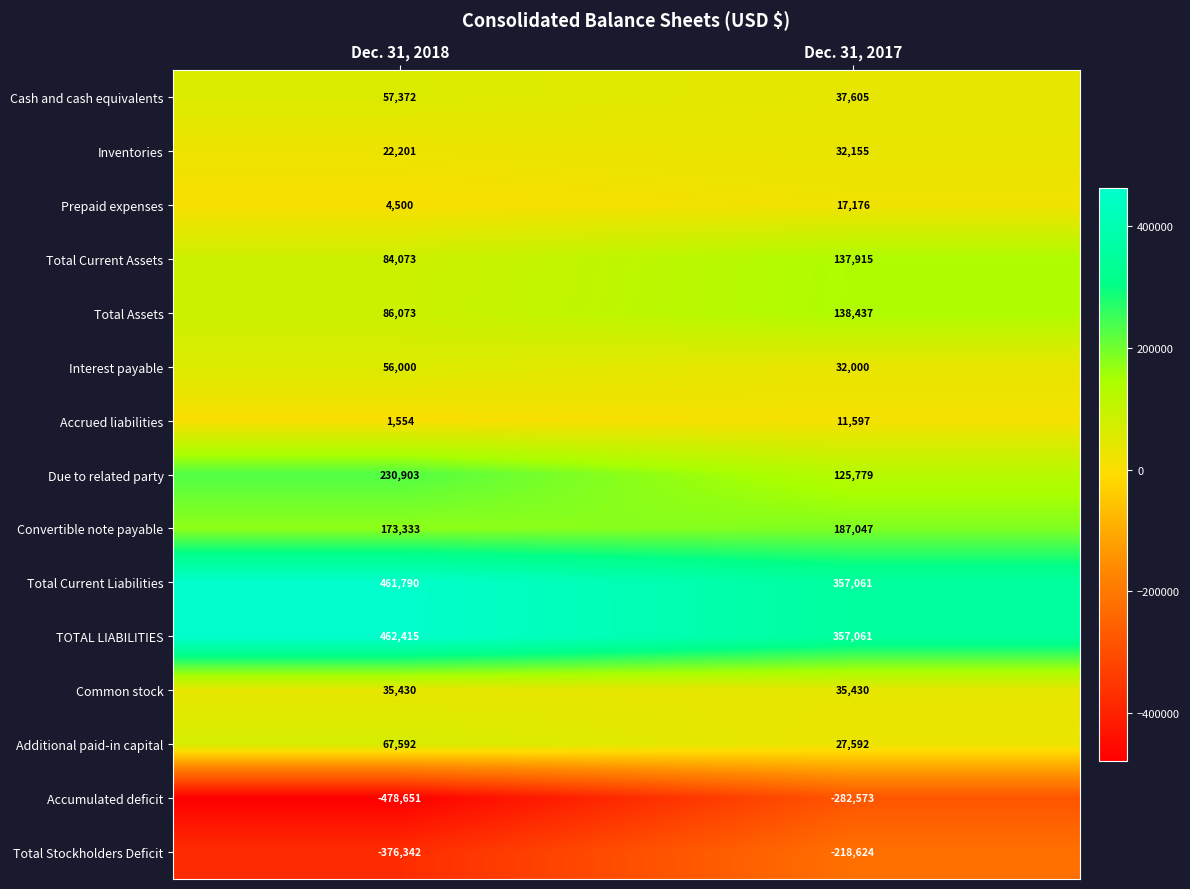

Which series has the largest total across all categories?

TOTAL LIABILITIES